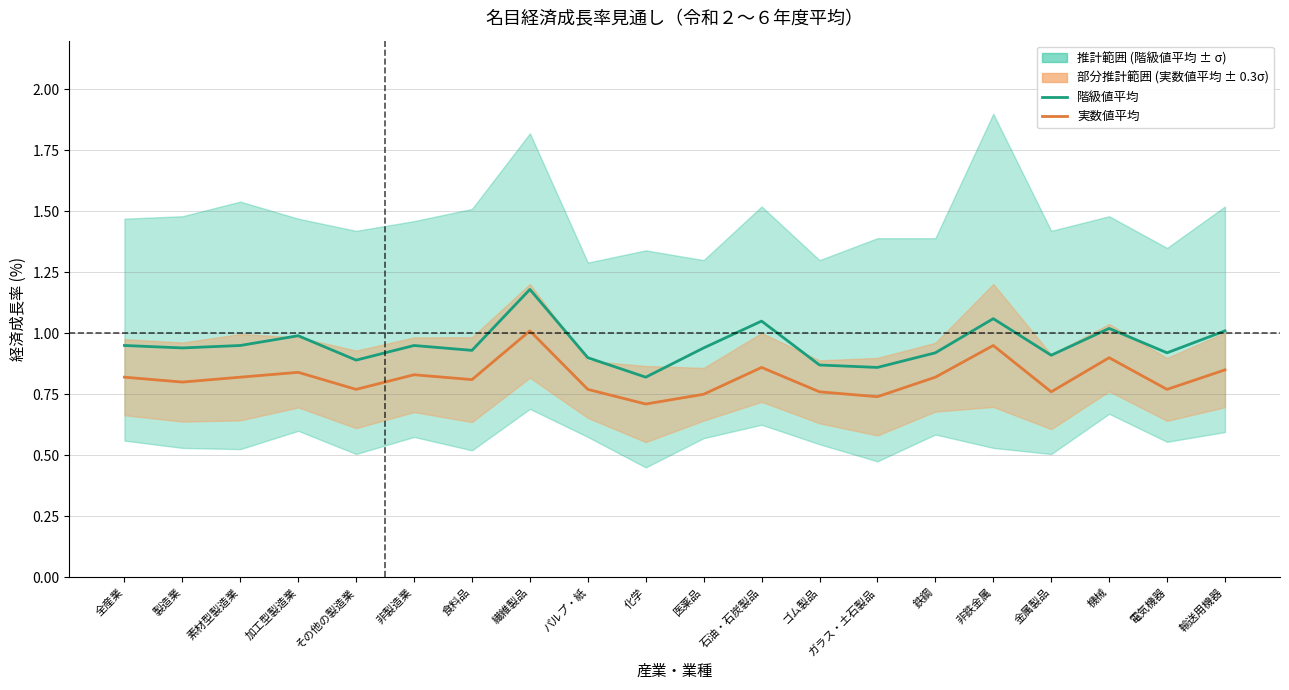

What is the difference between the 階級値平均 values at 加工型製造業 and 食料品?

0.1